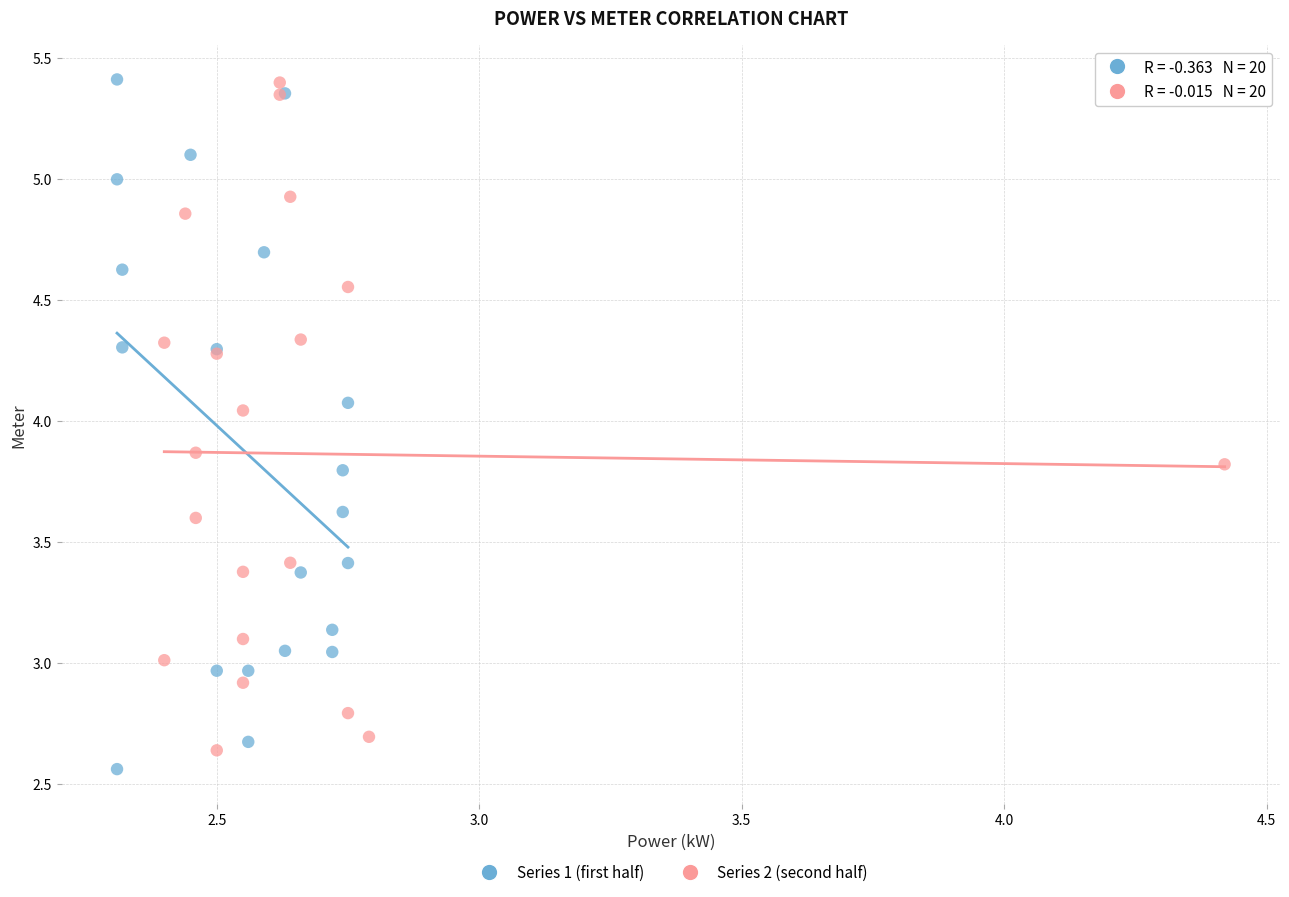

Which series has the widest spread of Y values?

Series 1 (first half)